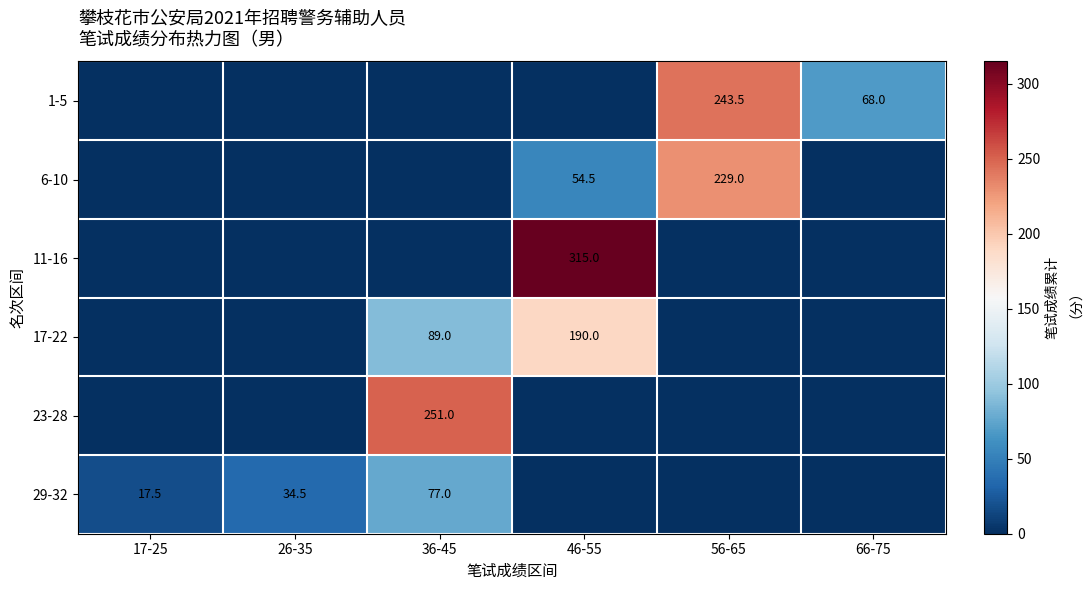

True or false: 6-10 has a value of 54.5 at 46-55.

True